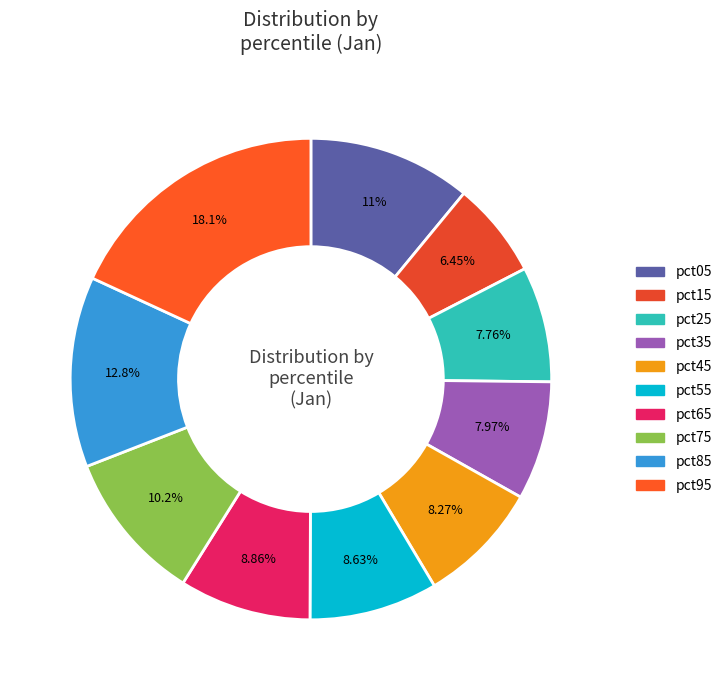

To the nearest percent, what is the difference between the pct05 and pct15 slice percentages?

5%